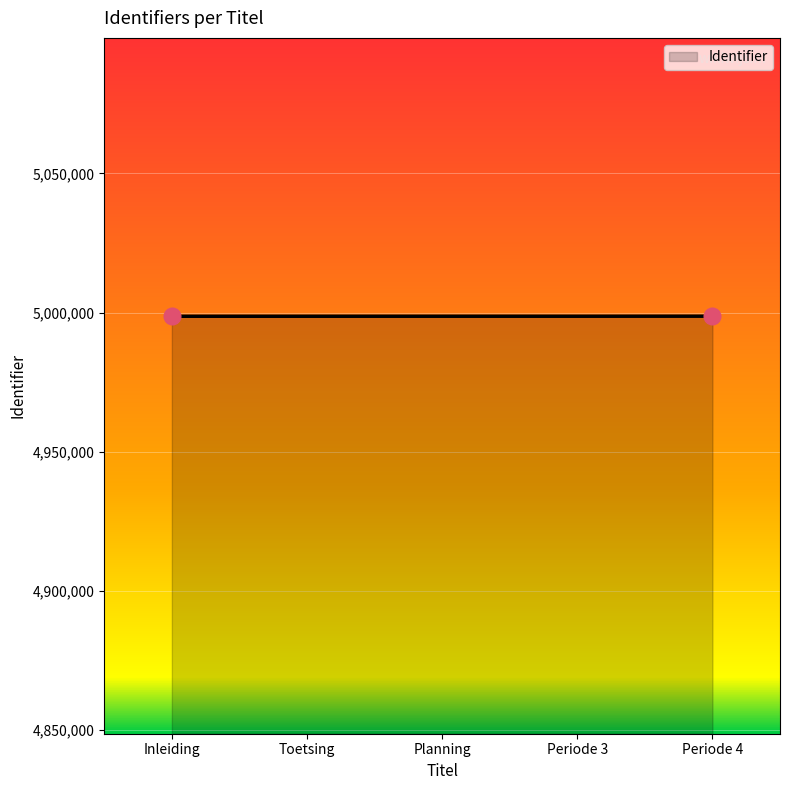

Approximately how many times larger is the value at Toetsing compared to Planning?

1.0